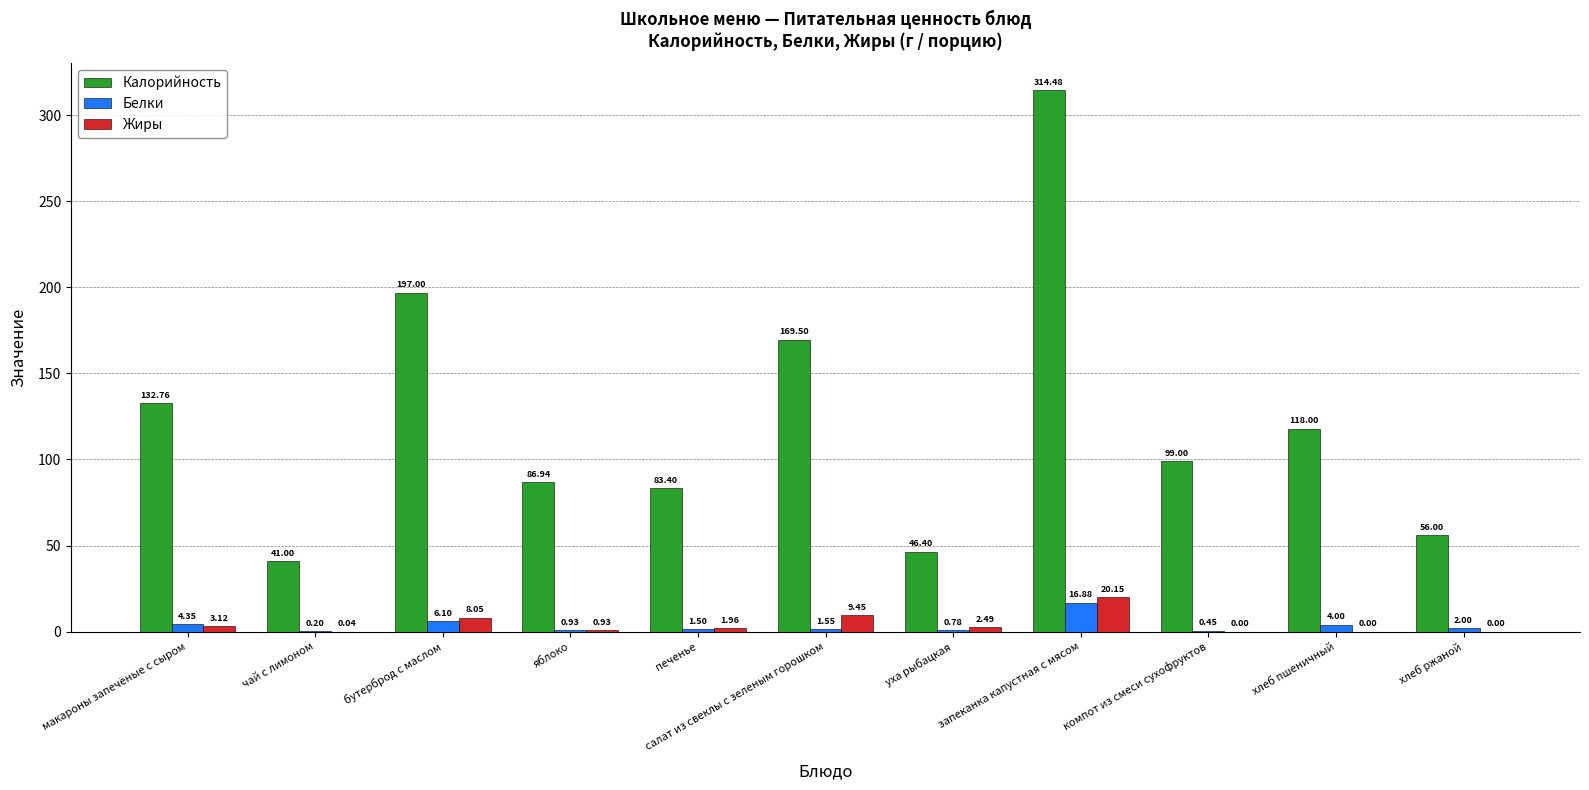

How many groups of bars are there?

11